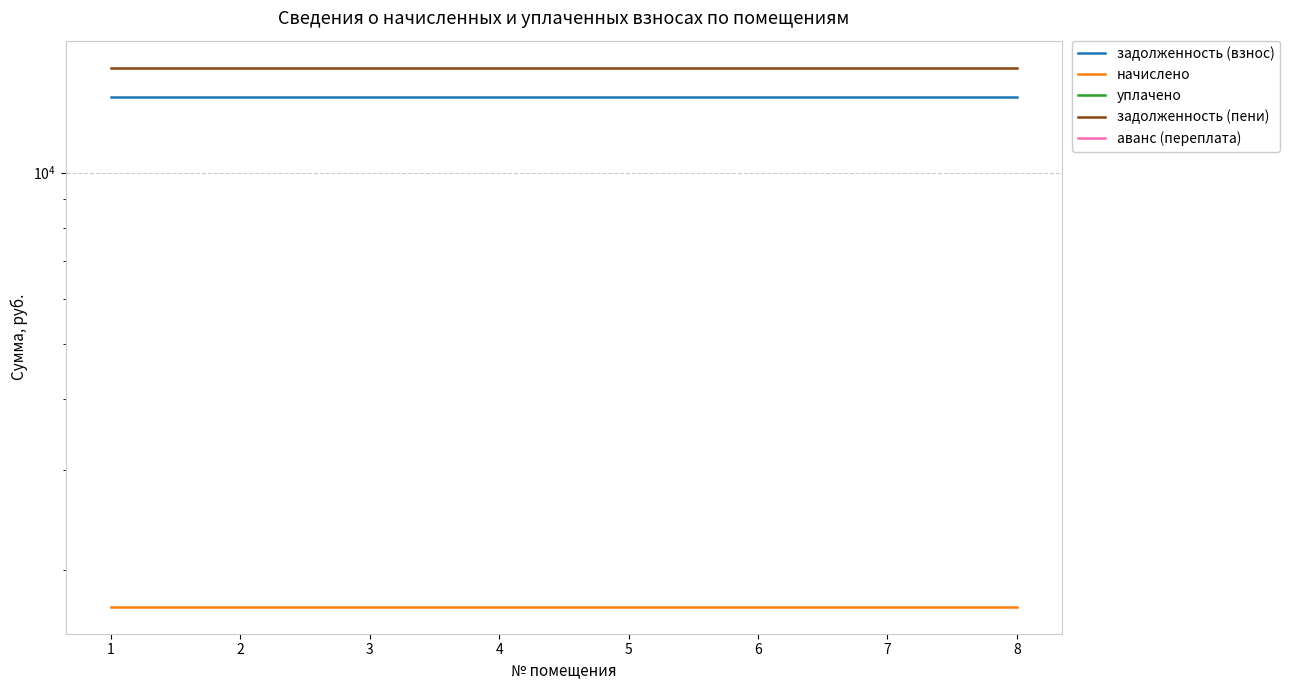

What is the greatest value displayed?

15294.2